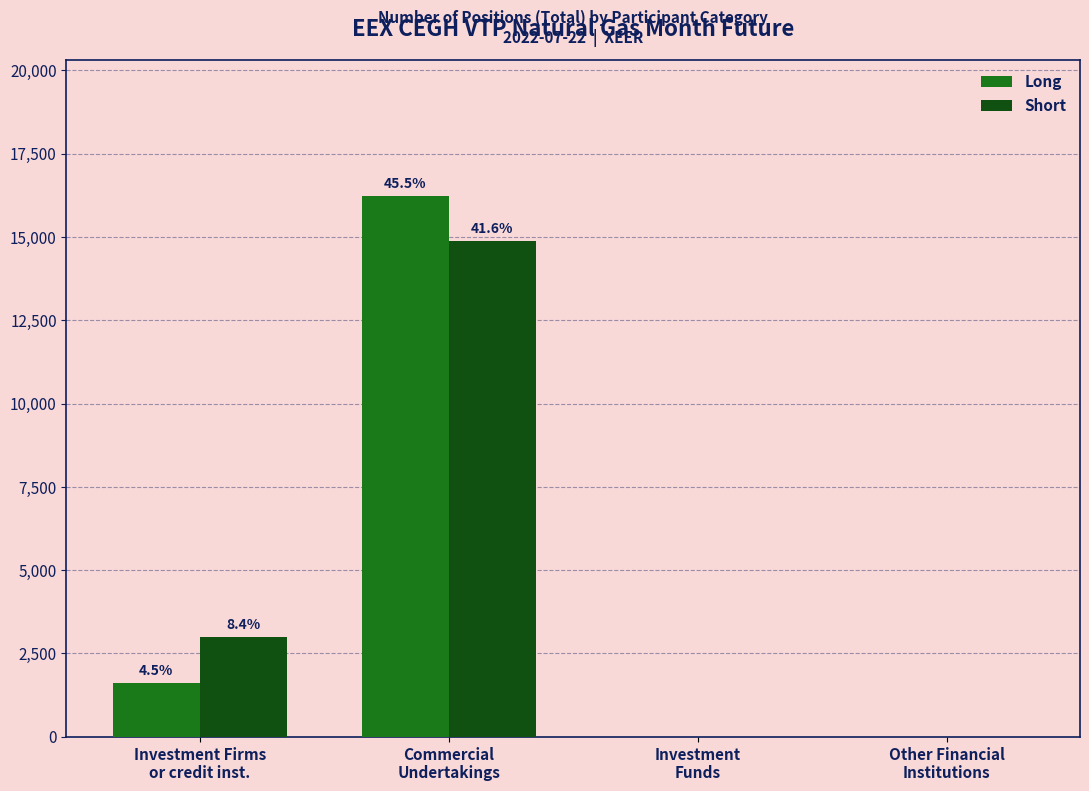

What is the total value across all series at Commercial
Undertakings?

31121